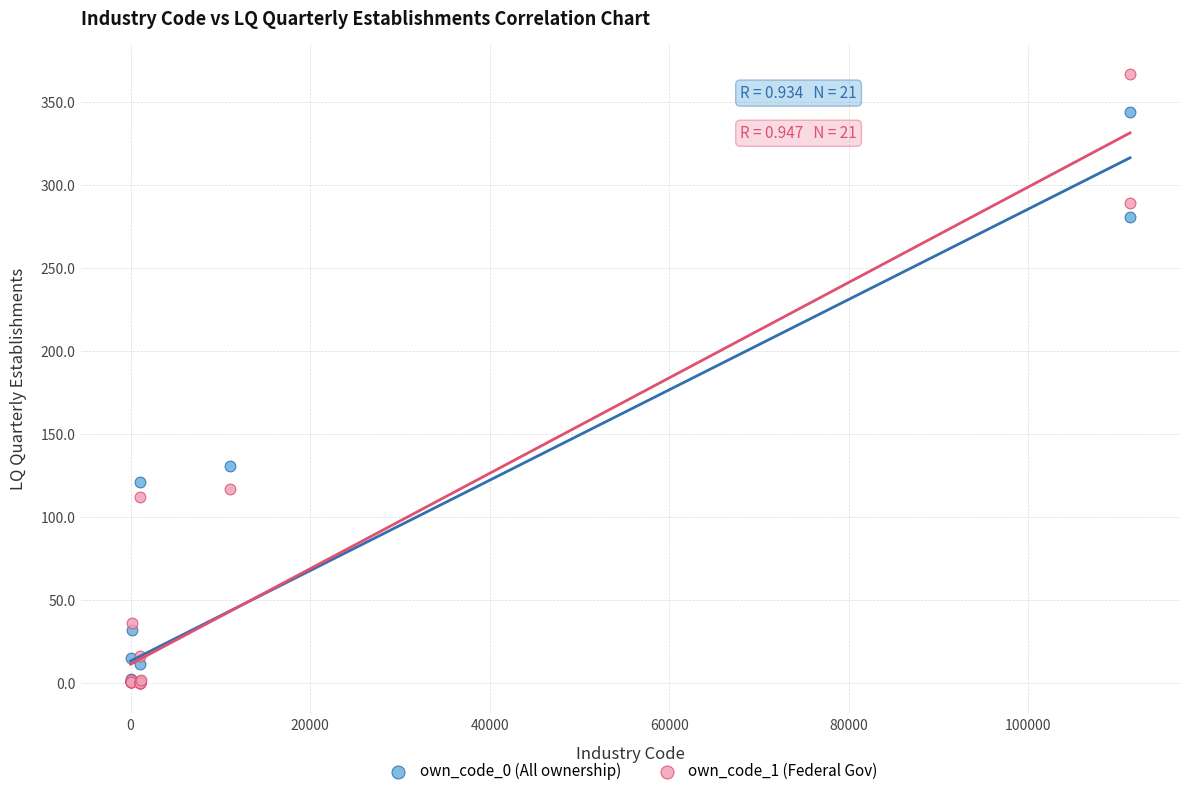

What are all the series names shown in the legend?

own_code_0 (All ownership), own_code_1 (Federal Gov)